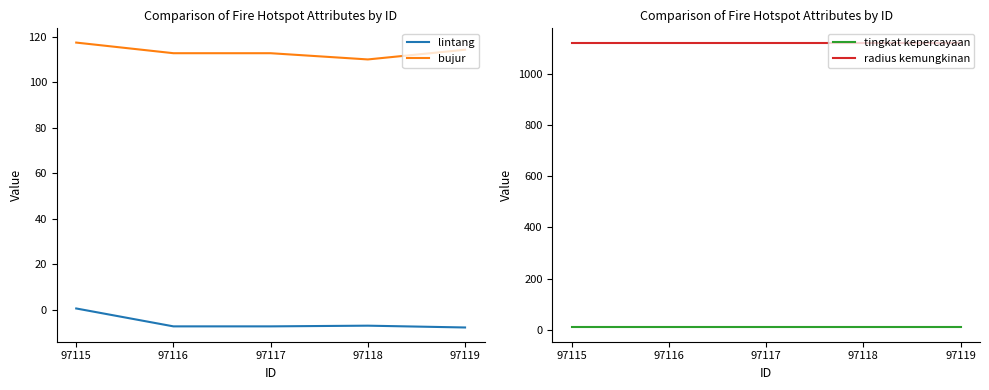

Reading left to right, transcribe all the data shown in this chart.

lintang: 97115=0.6	97116=-7.3	97117=-7.3	97118=-7.0	97119=-7.8
bujur: 97115=117.4	97116=112.7	97117=112.7	97118=110.0	97119=114.2
tingkat kepercayaan: 97115=8.0	97116=8.0	97117=8.0	97118=8.0	97119=8.0
radius kemungkinan: 97115=1125.0	97116=1125.0	97117=1125.0	97118=1125.0	97119=1125.0